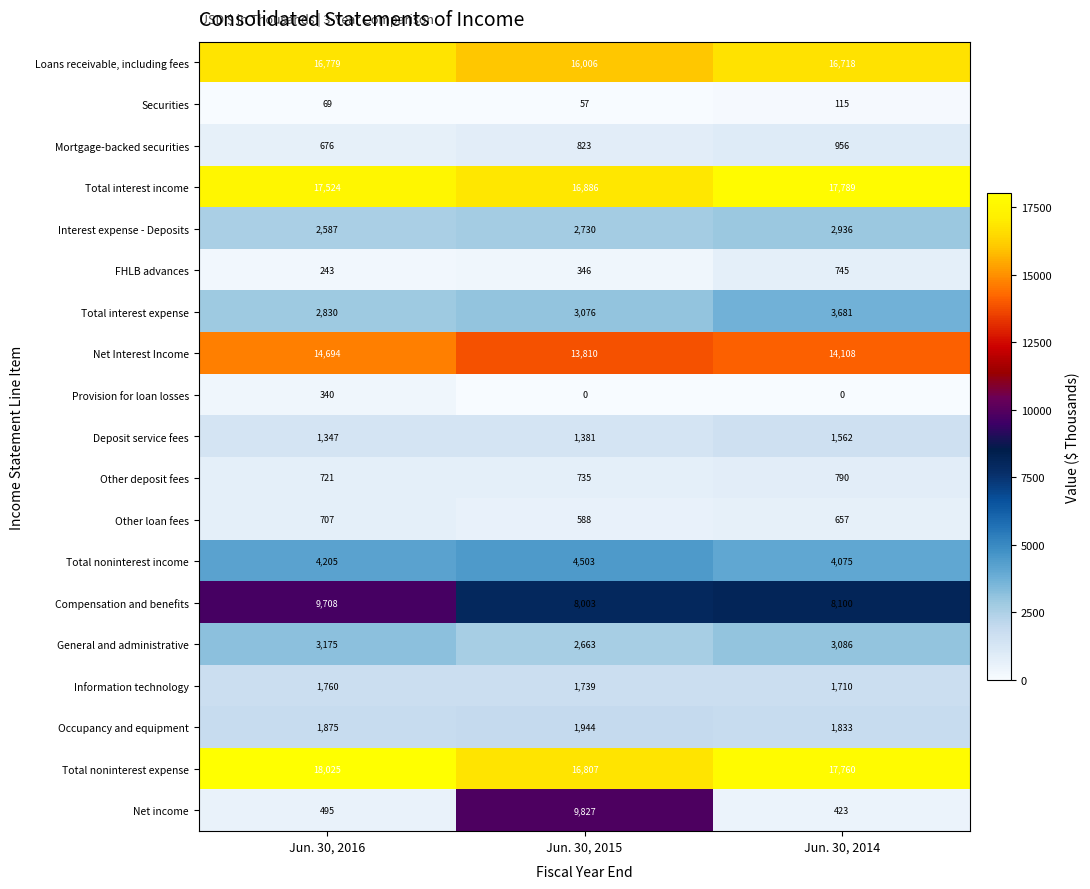

Rank the series at Jun. 30, 2014 from highest to lowest value.

Total interest income, Total noninterest expense, Loans receivable, including fees, Net Interest Income, Compensation and benefits, Total noninterest income, Total interest expense, General and administrative, Interest expense - Deposits, Occupancy and equipment, Information technology, Deposit service fees, Mortgage-backed securities, Other deposit fees, FHLB advances, Other loan fees, Net income, Securities, Provision for loan losses